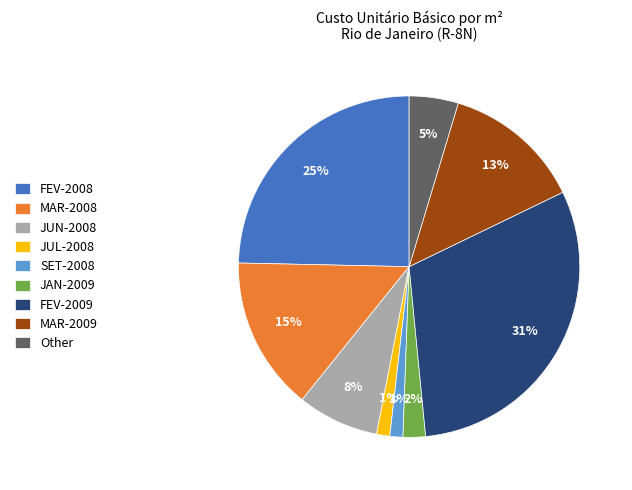

What percentage is the JAN-2009 slice, to the nearest percent?

2%